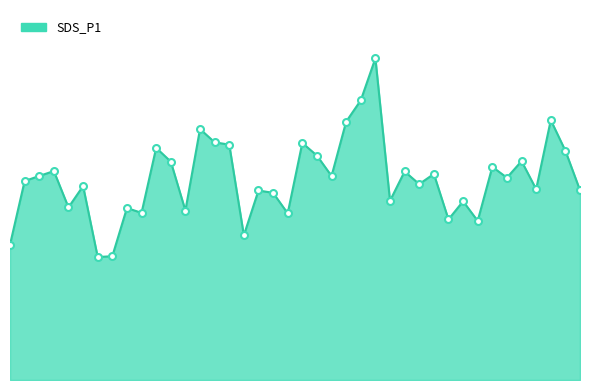

What is the sum of all values?

2501.7